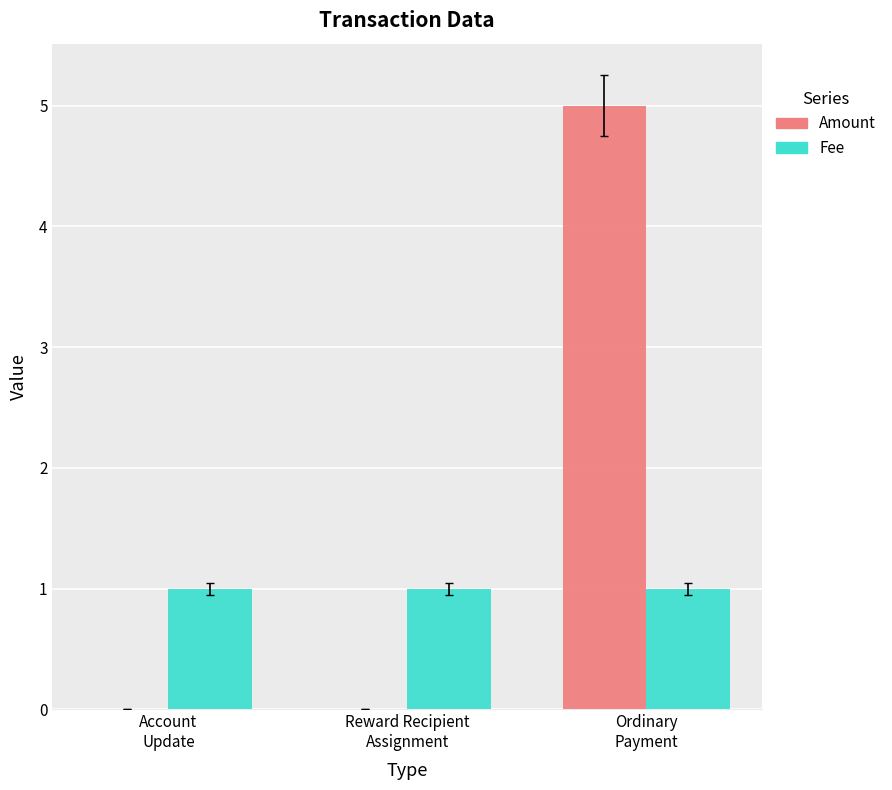

What is the highest value of the Amount series?

5